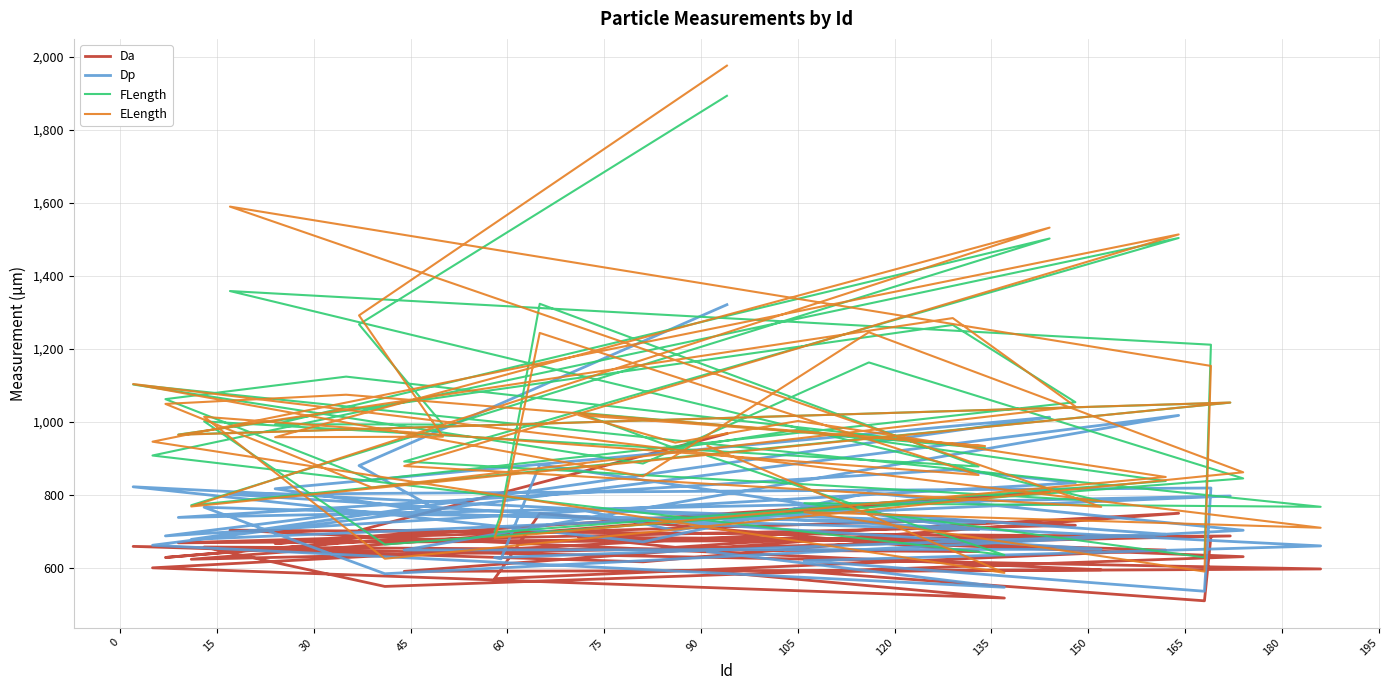

Is this an area chart (filled region under the line)?

No